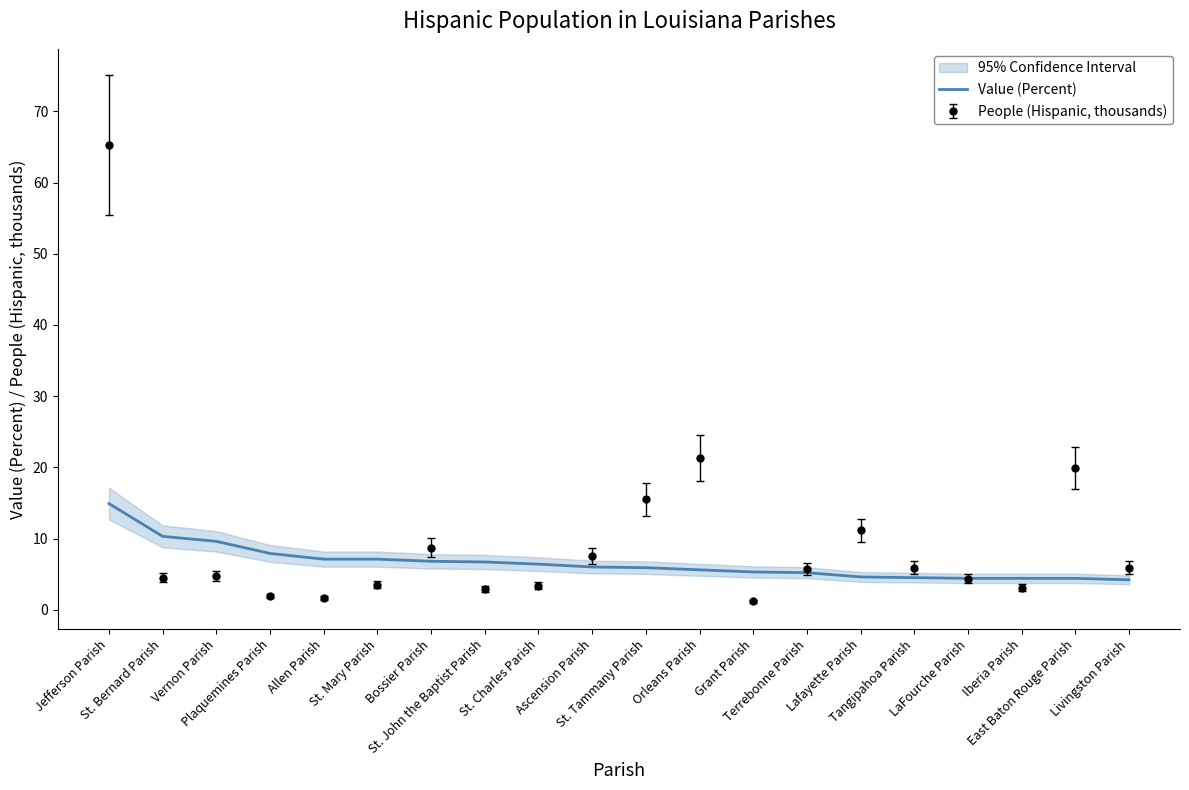

What position from the left is Orleans Parish?

12